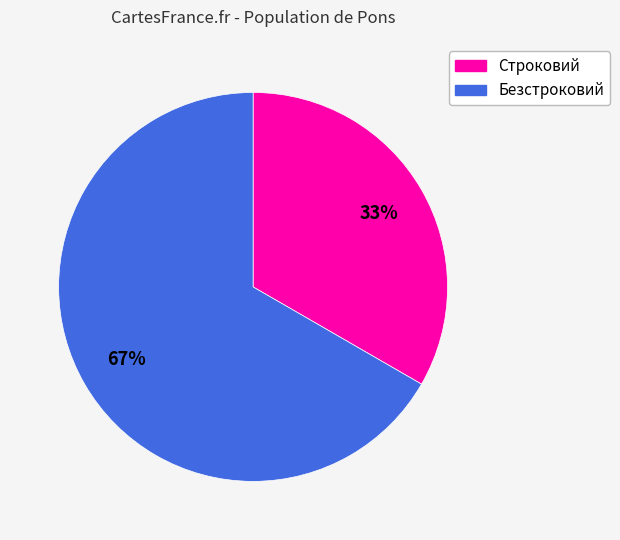

Rank the categories by value from highest to lowest.

Безстроковий, Строковий